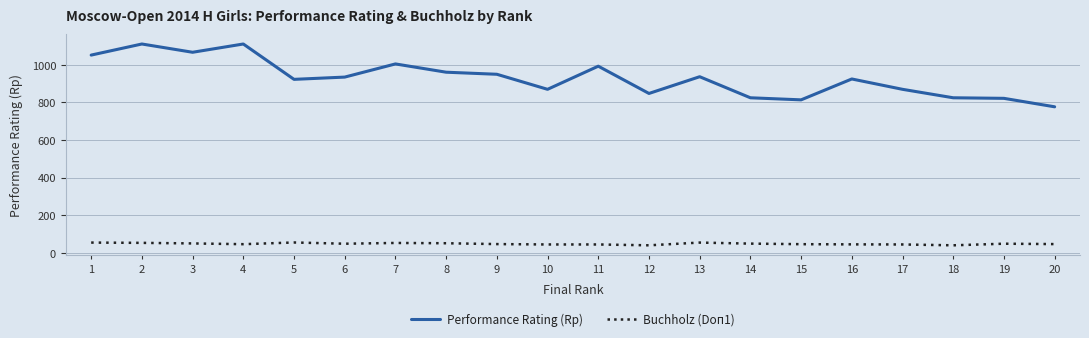

True or false: Buchholz (Doп1) and Performance Rating (Rp) intersect in this chart.

False